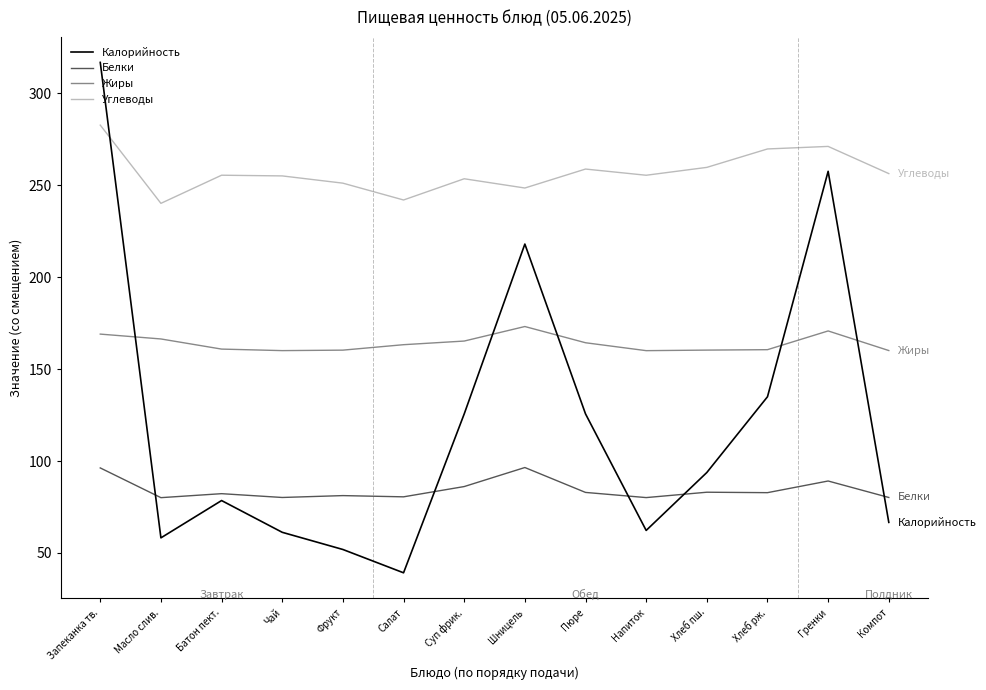

After their last crossing, which series has the higher values: Калорийность or Белки?

Белки